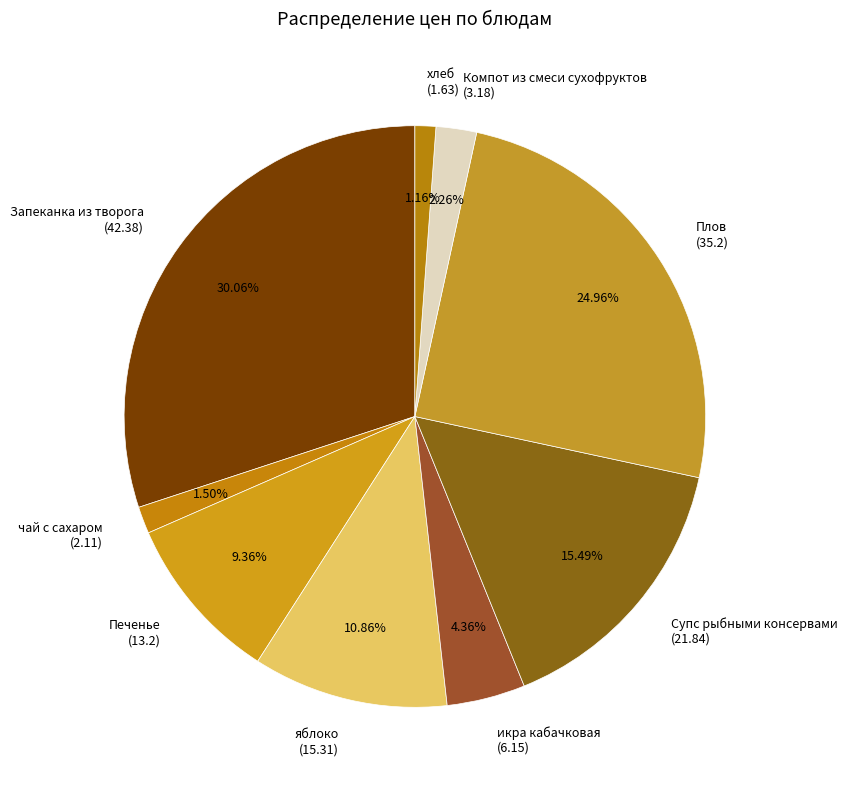

How many segments does this pie chart have?

9